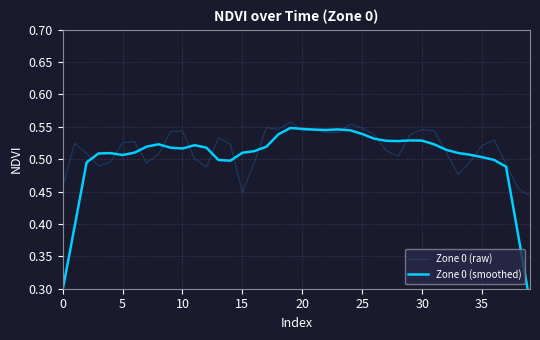

What is the sum of all Zone 0 (smoothed) values?

20.1